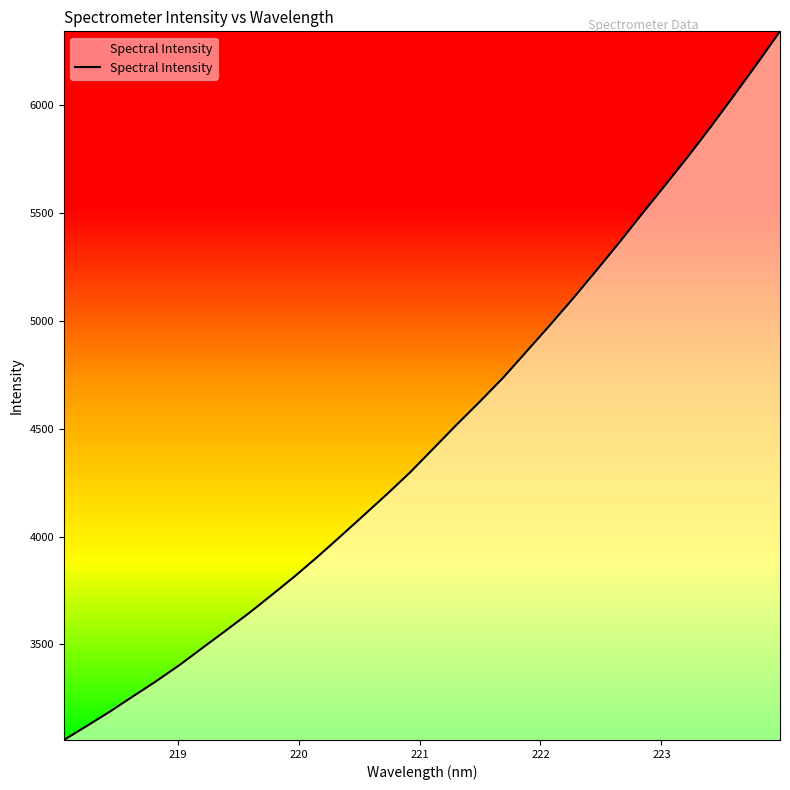

What is the smallest value displayed?

3057.6